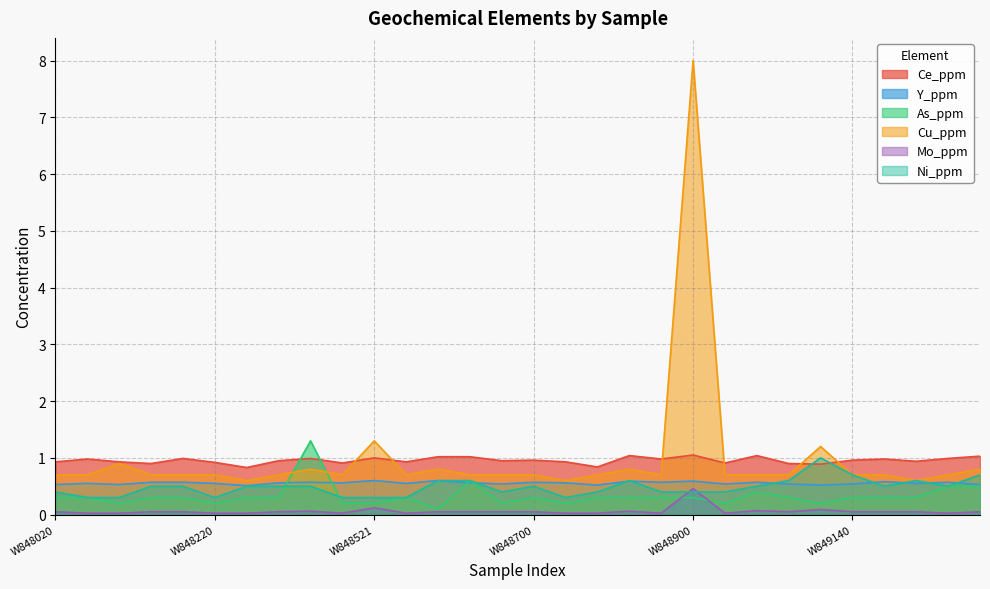

At which category is the sum across all series the highest?

W848900